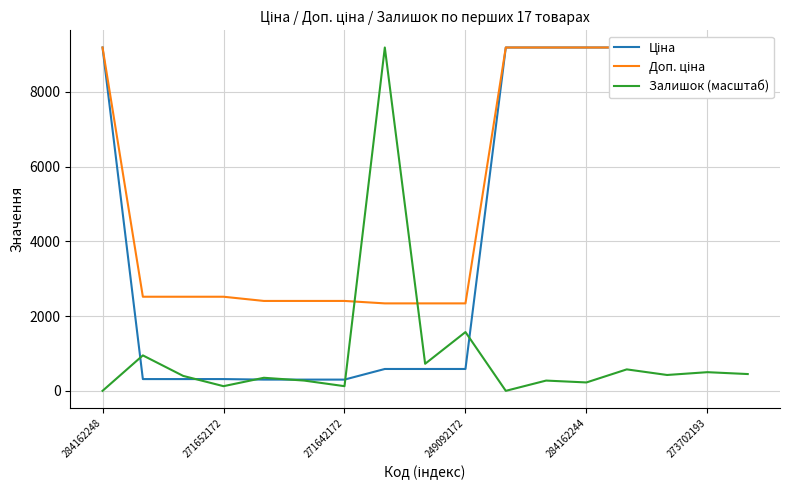

What is the maximum value shown in the chart?

9185.1